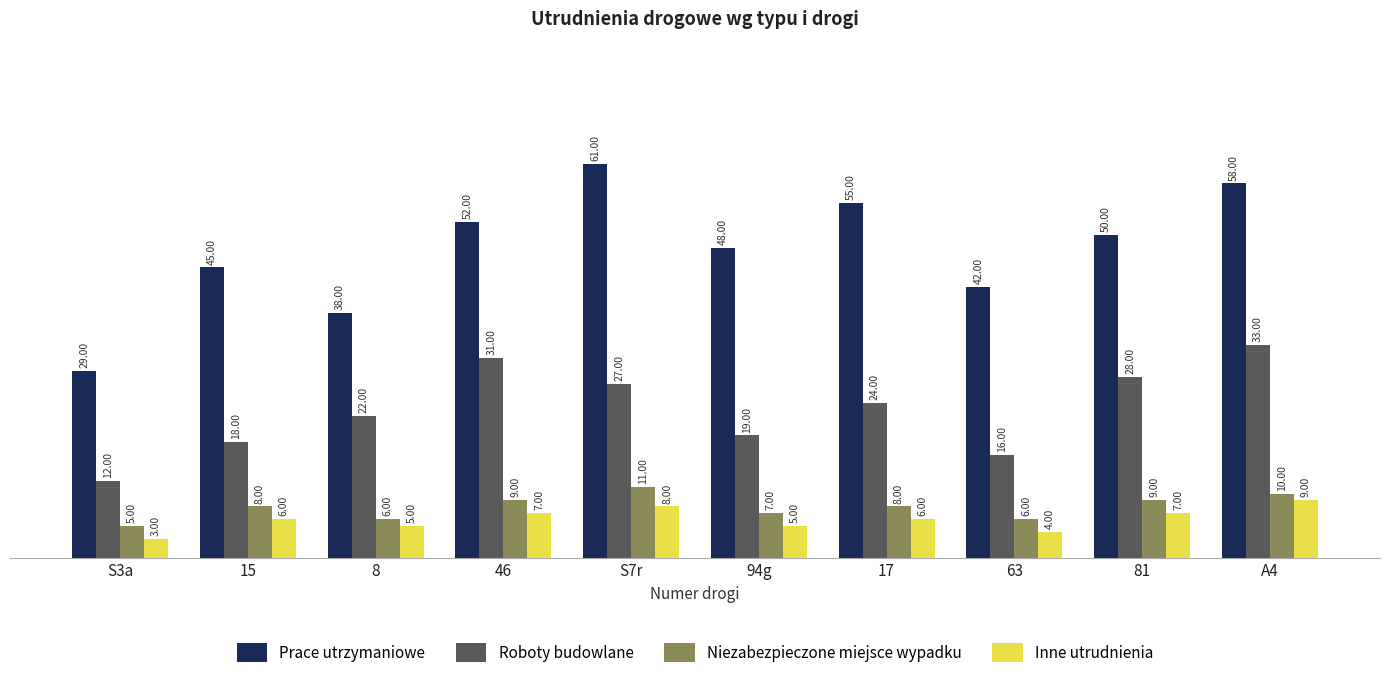

Rank the series at 63 from lowest to highest value.

Inne utrudnienia, Niezabezpieczone miejsce wypadku, Roboty budowlane, Prace utrzymaniowe